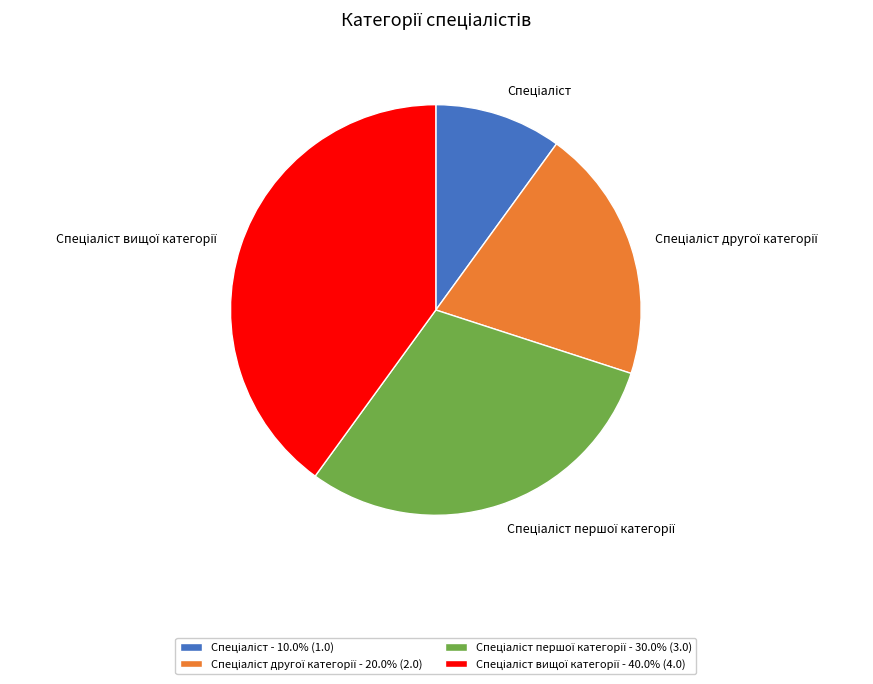

Is there any slice that represents more than half of the pie?

No